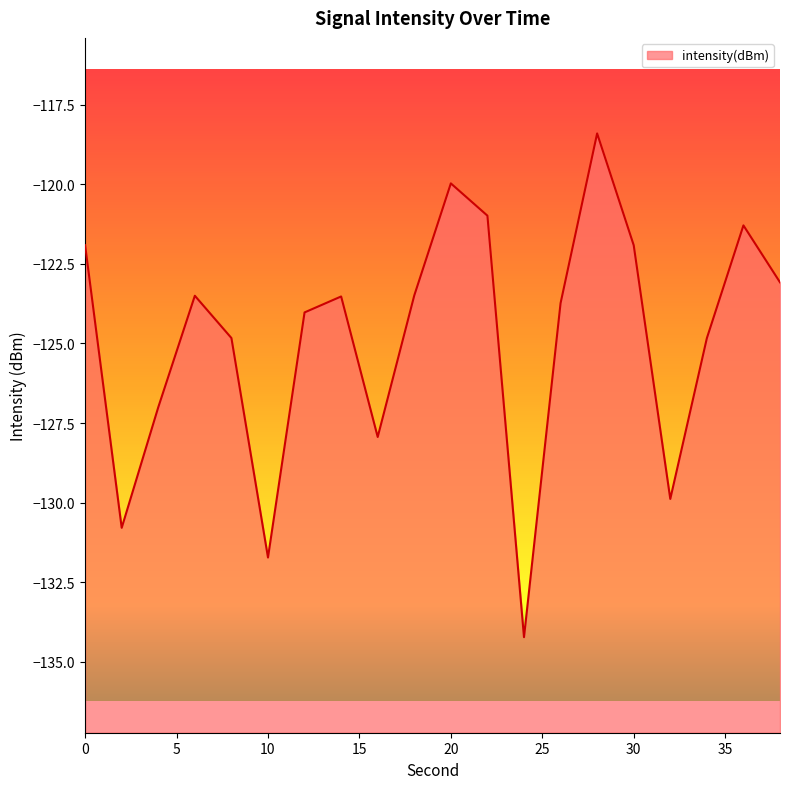

Reading left to right, what are all the values shown in this chart?

0=-121.9	2=-130.8	4=-127.0	6=-123.5	8=-124.8	10=-131.7	12=-124.0	14=-123.5	16=-127.9	18=-123.5	20=-120.0	22=-121.0	24=-134.2	26=-123.7	28=-118.4	30=-121.9	32=-129.9	34=-124.8	36=-121.3	38=-123.1